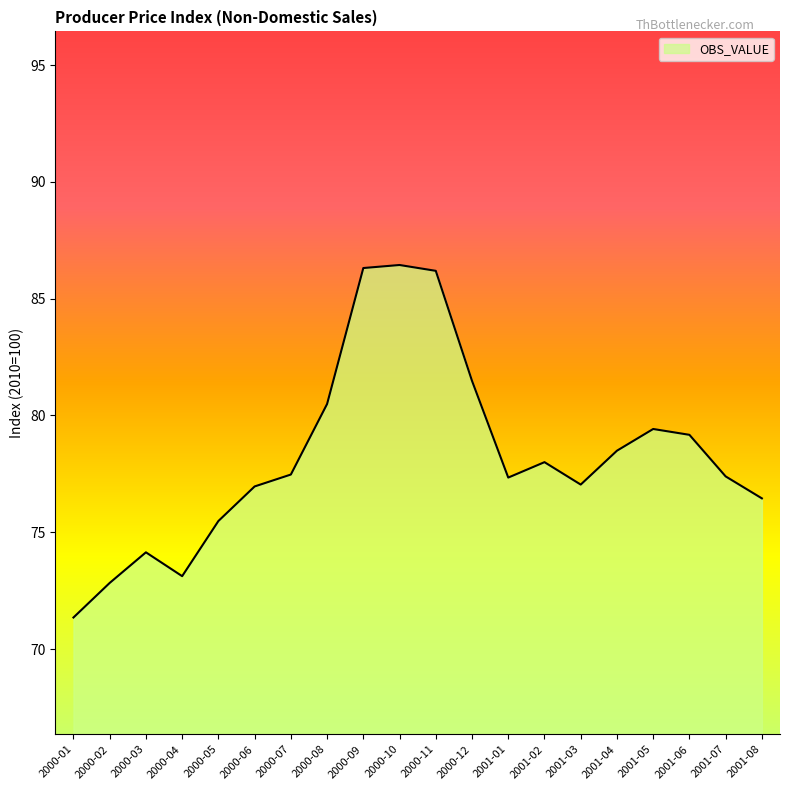

True or false: the data shows 71.3 at 2000-01.

True